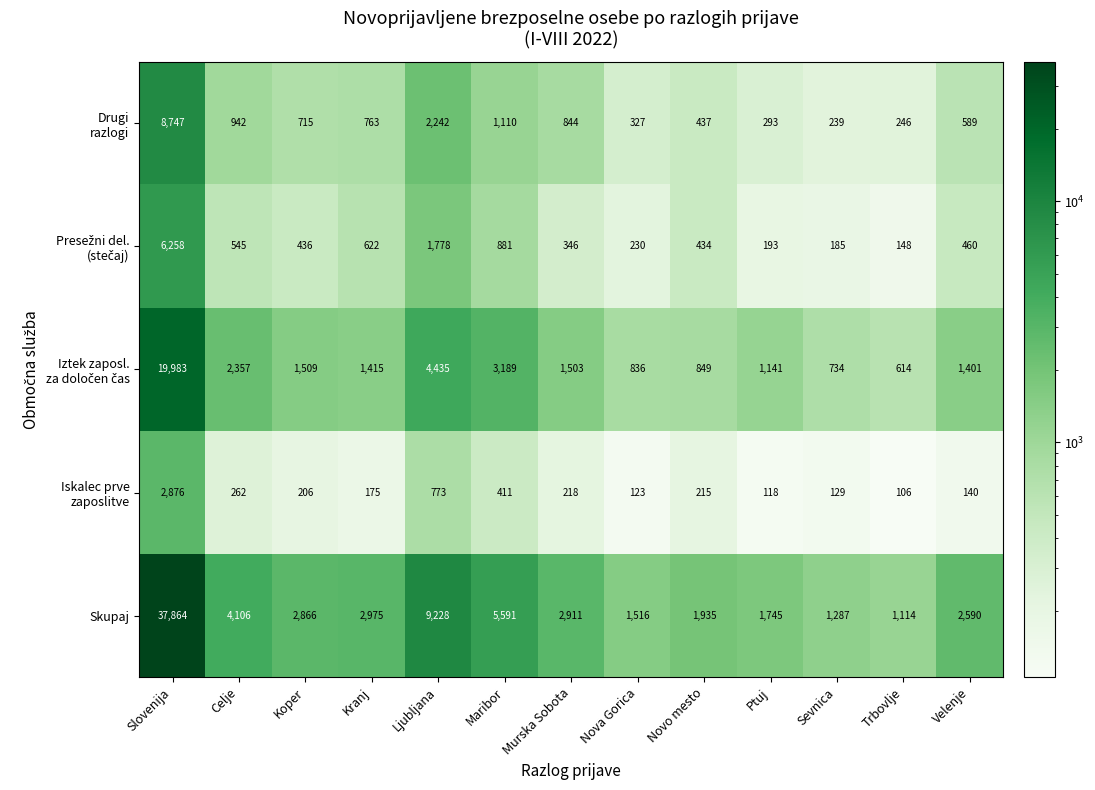

What is the spread (max minus min) of values at Murska Sobota?

2693